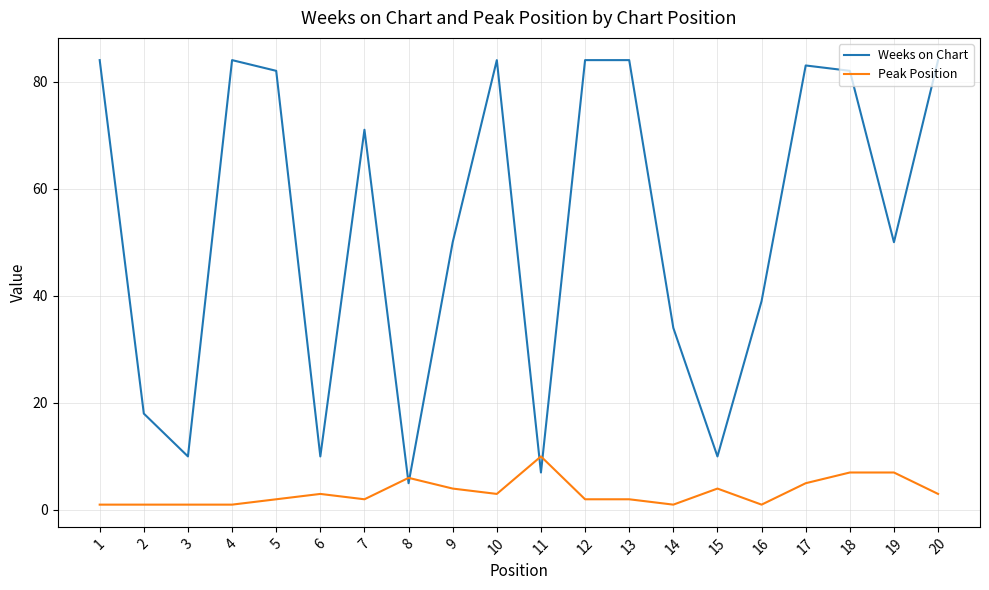

At which label does Weeks on Chart reach its minimum?

8